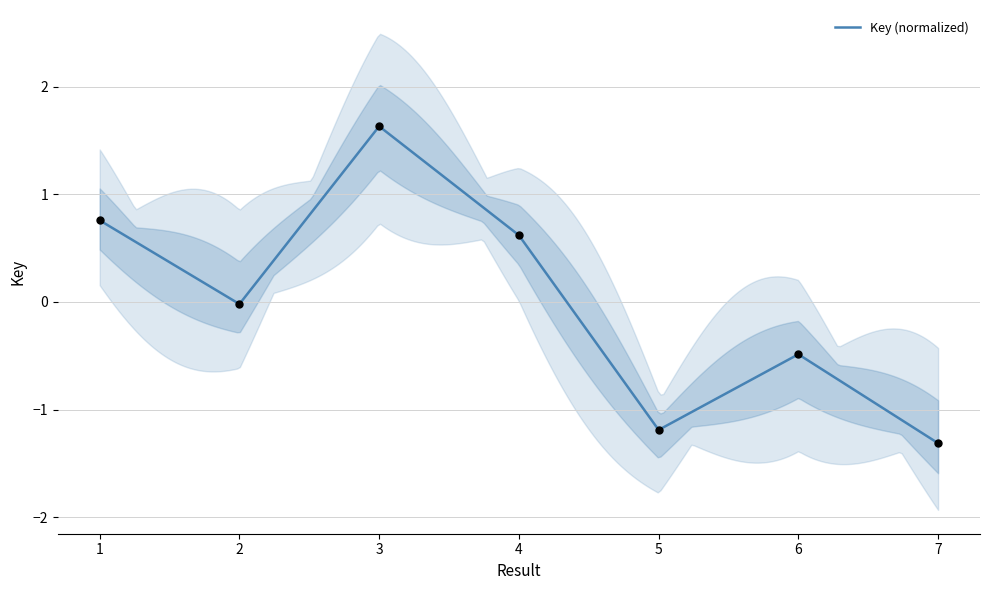

Which has a higher value, 6 or 1?

1